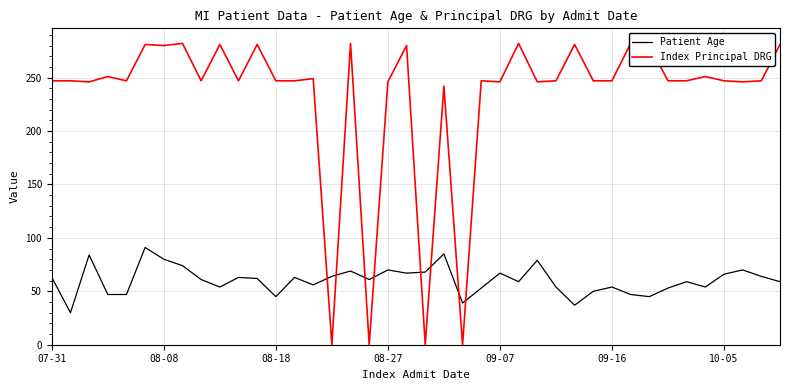

How many intersections are there between Patient Age and Index Principal DRG?

8